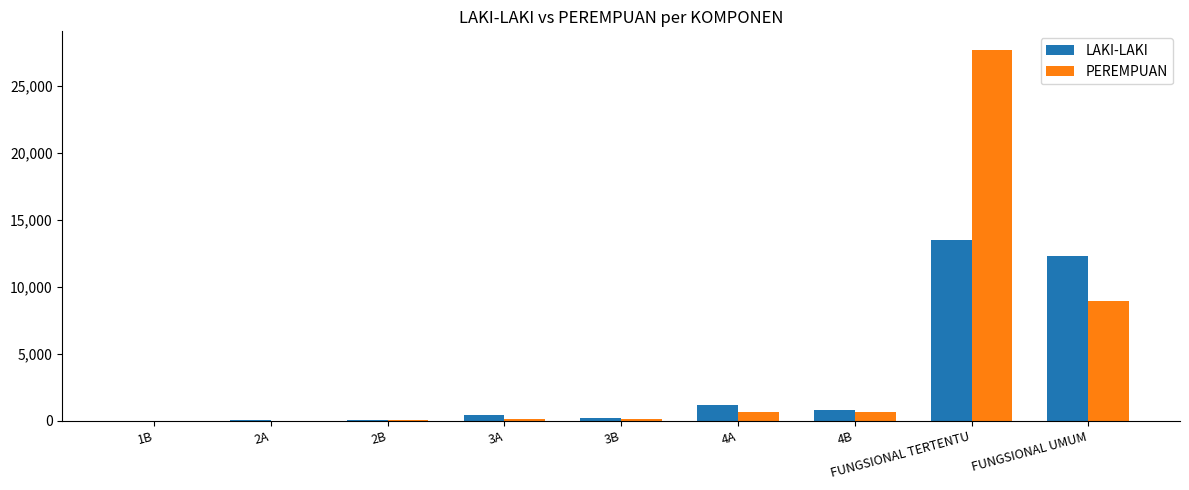

How many data points does each series have?

9